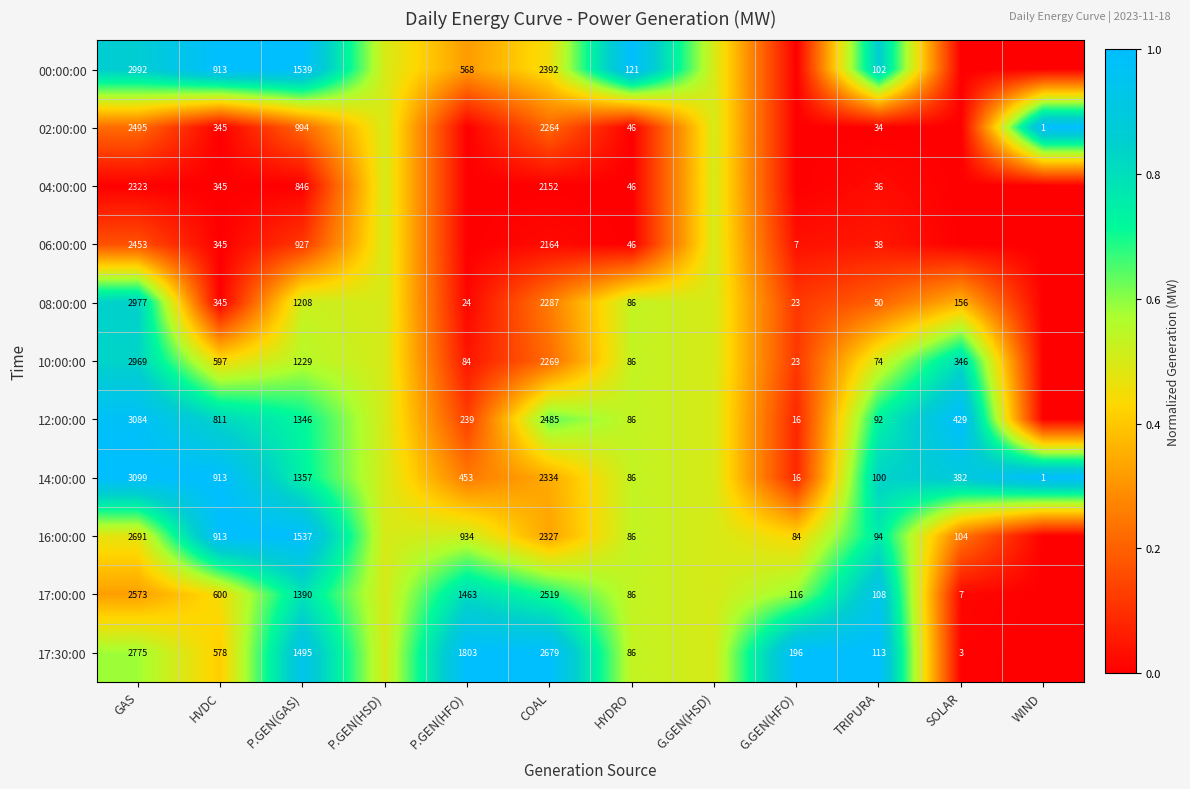

What is the sum of the 17:00:00 values at G.GEN(HFO) and P.GEN(GAS)?

1506.0